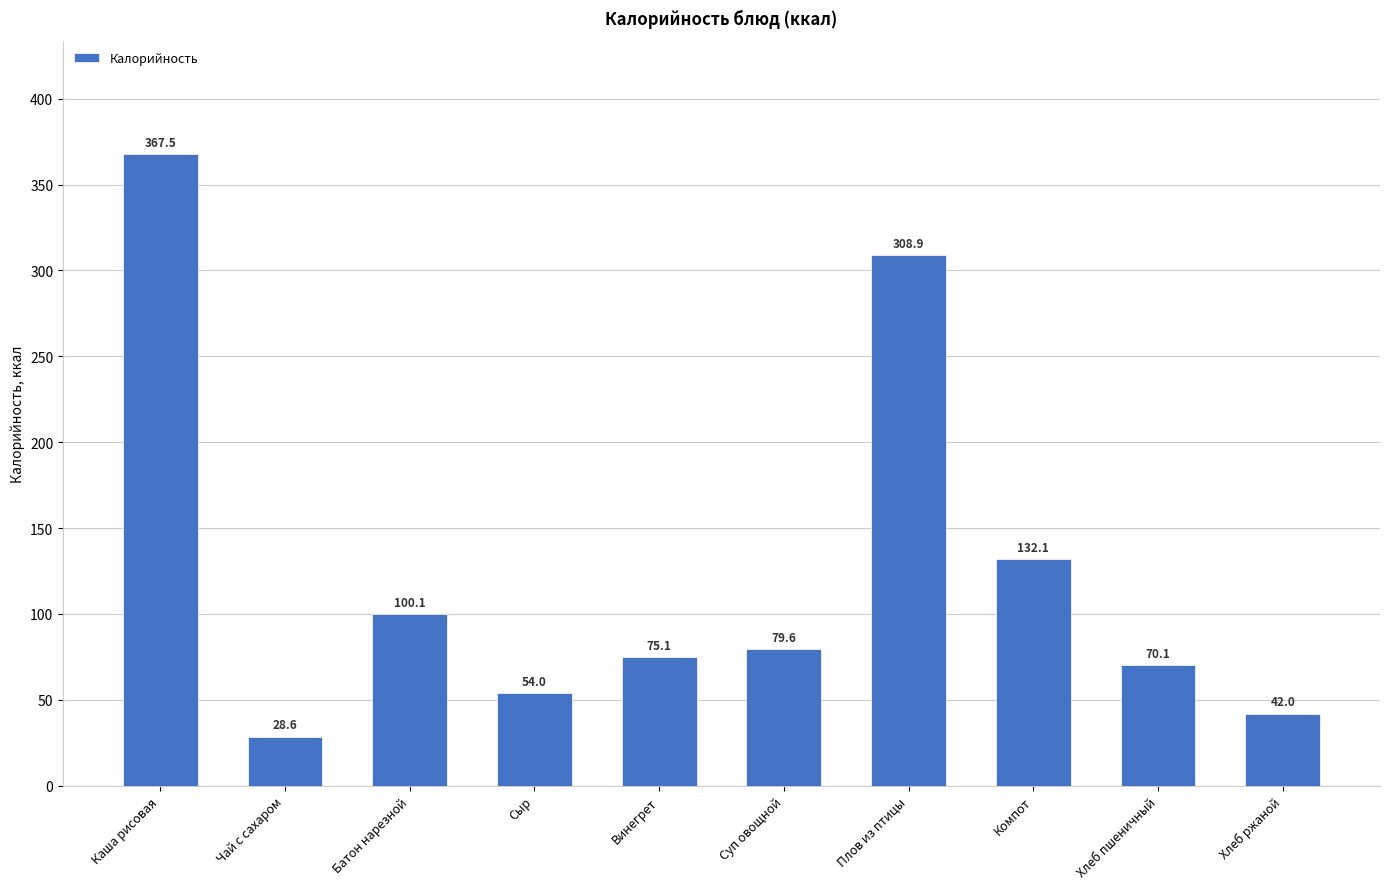

How many bars are there in total?

10